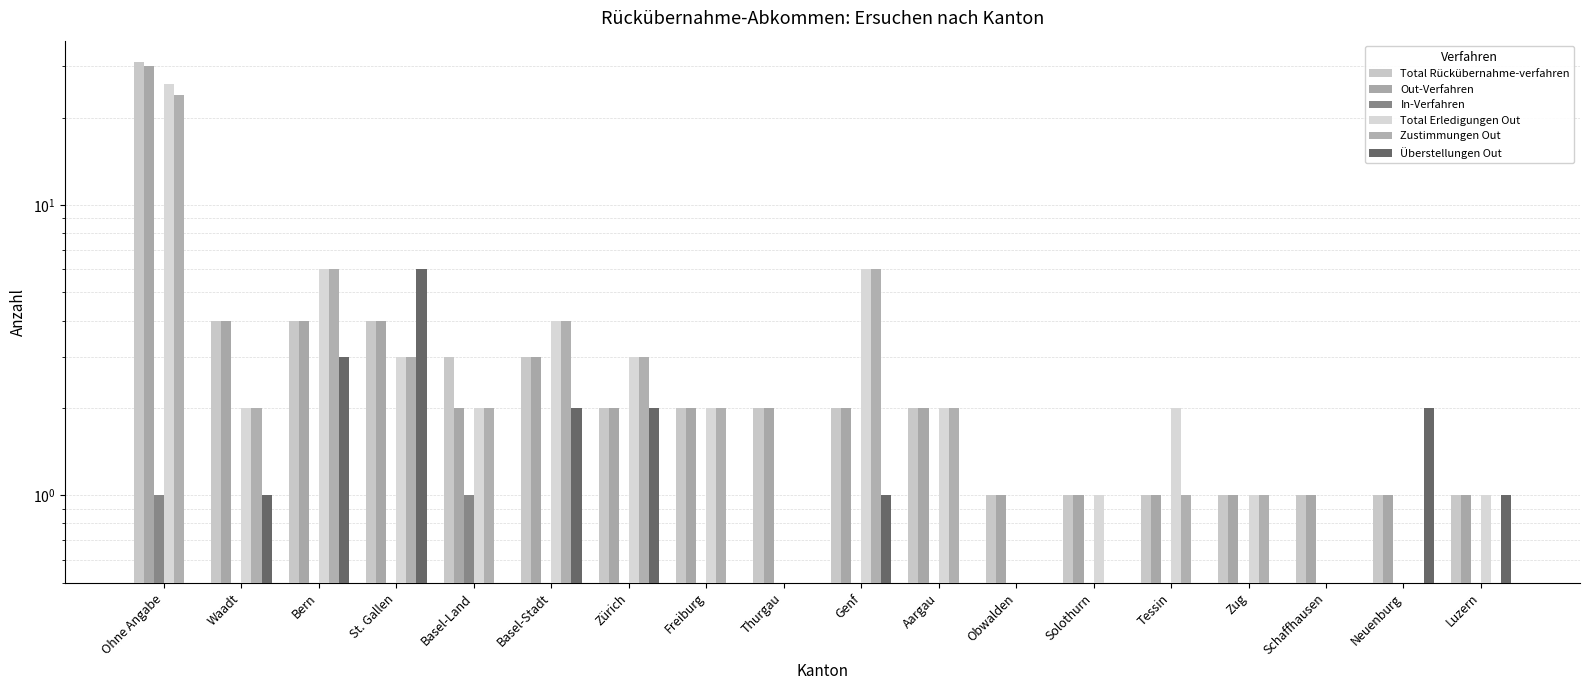

How many bars are there in total?

108